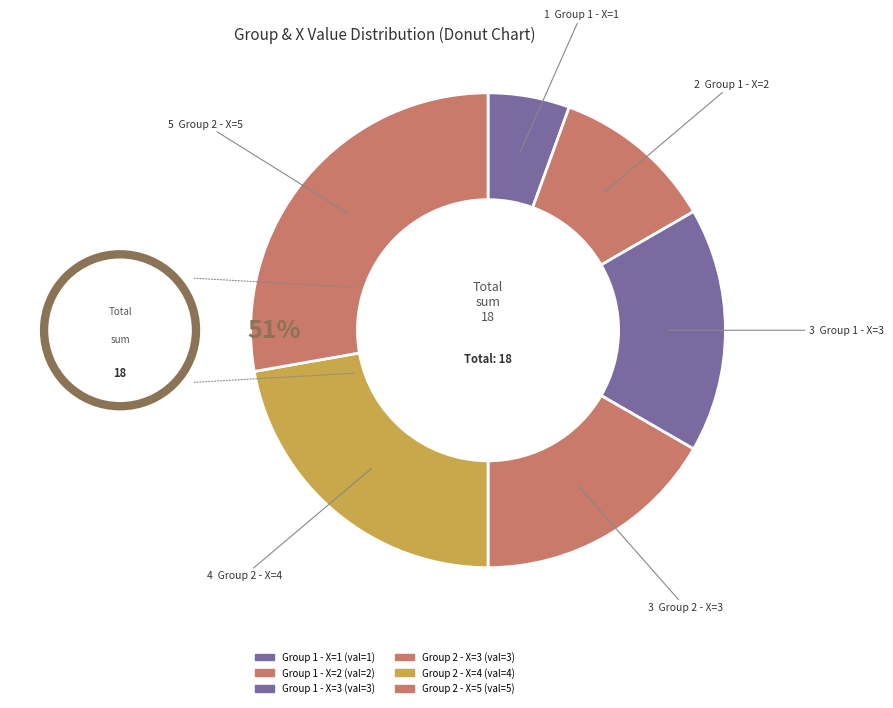

Between Group 2 - X=3 and Group 2 - X=4, which is larger?

Group 2 - X=4